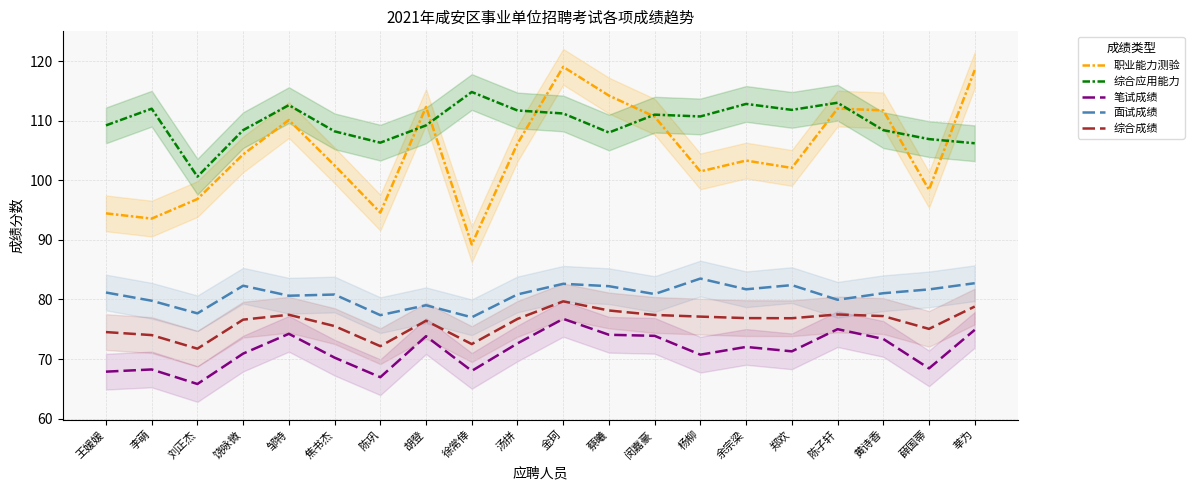

Is this an area chart (filled region under the line)?

No